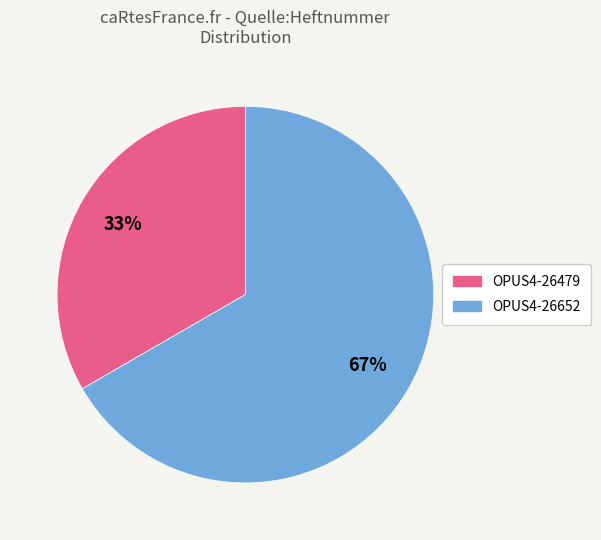

To the nearest percent, what portion does OPUS4-26652 represent?

67%